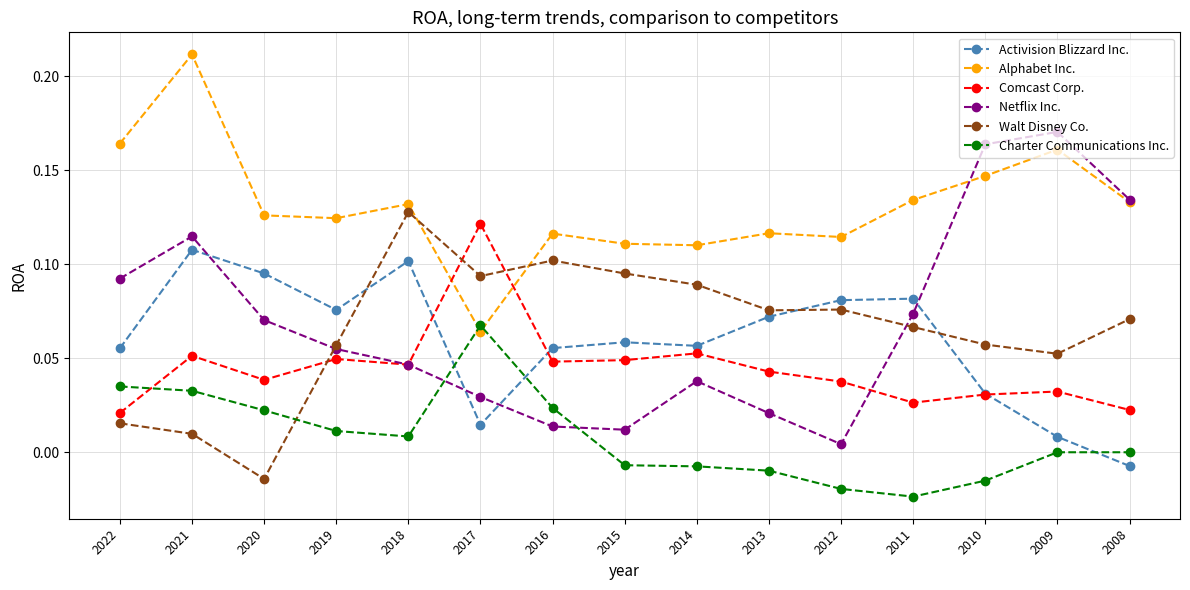

How many data points does each series have?

15